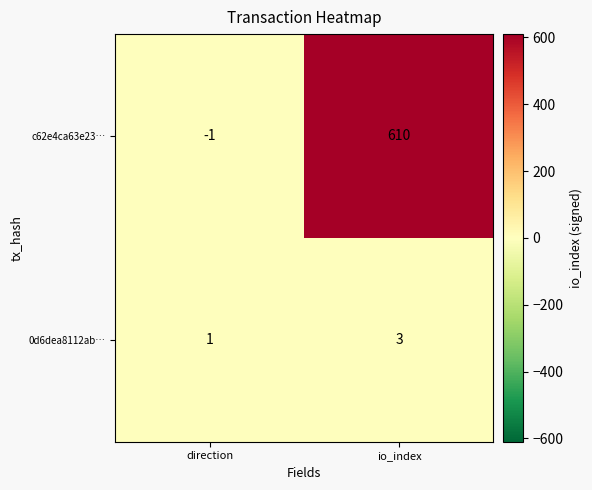

Reading left to right, extract all data points from this chart.

c62e4ca63e23…: direction=-1	io_index=610
0d6dea8112ab…: direction=1	io_index=3